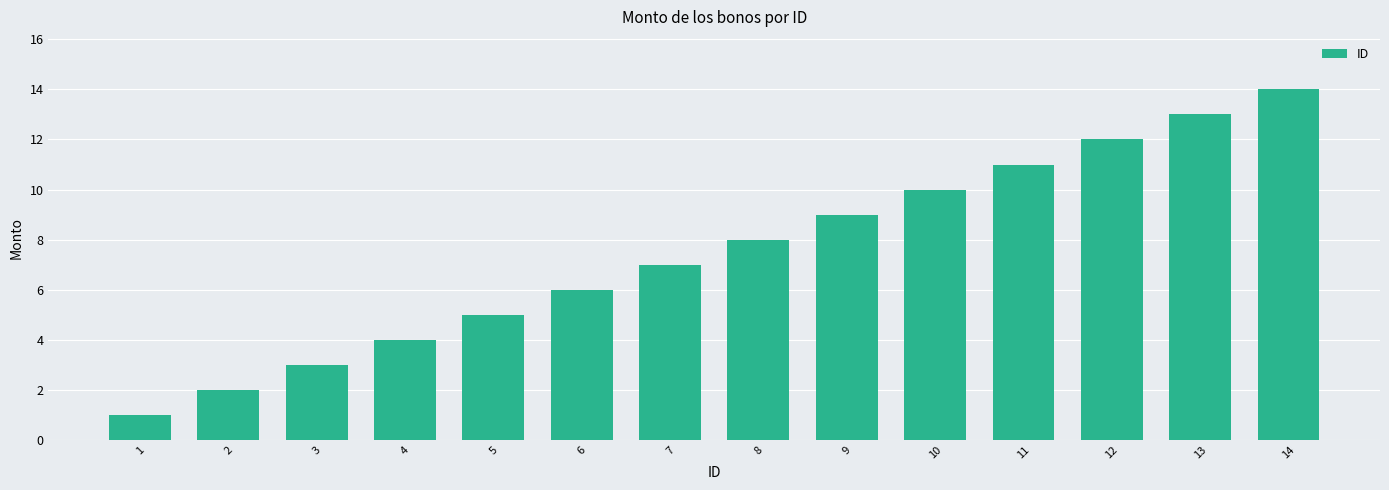

What is the minimum value shown in the chart?

1